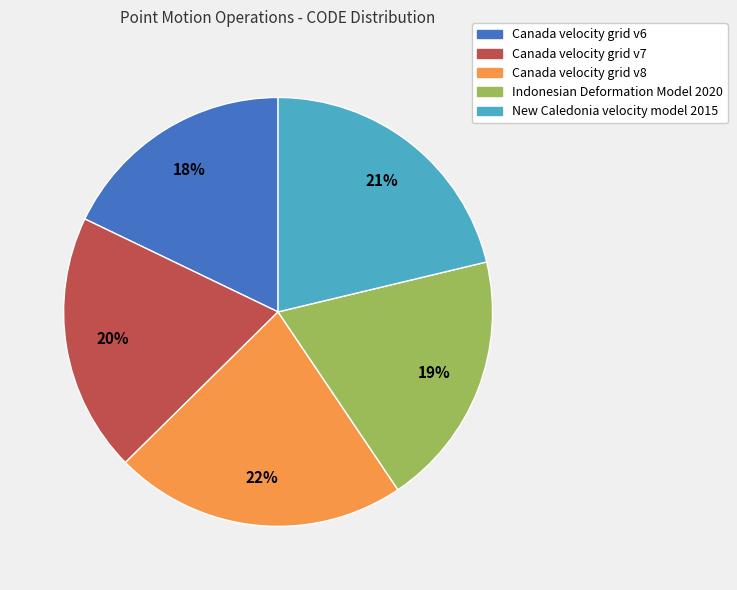

What percentage is the Indonesian Deformation Model 2020 slice, to the nearest percent?

19%